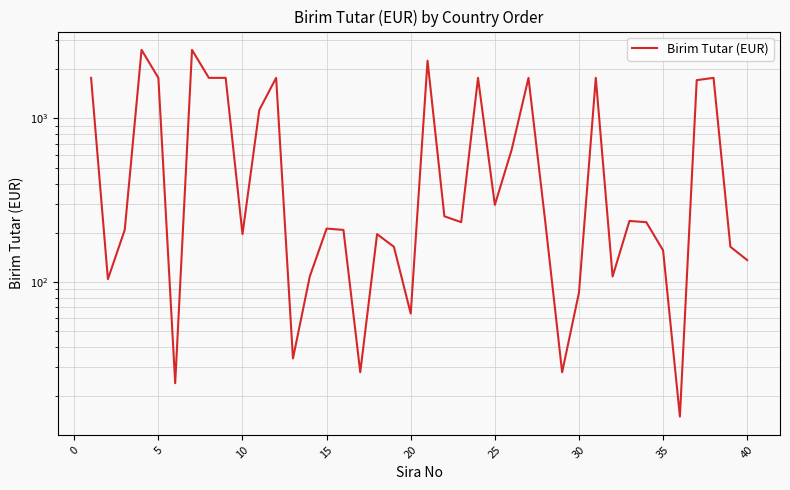

What is the maximum value shown in the chart?

2628